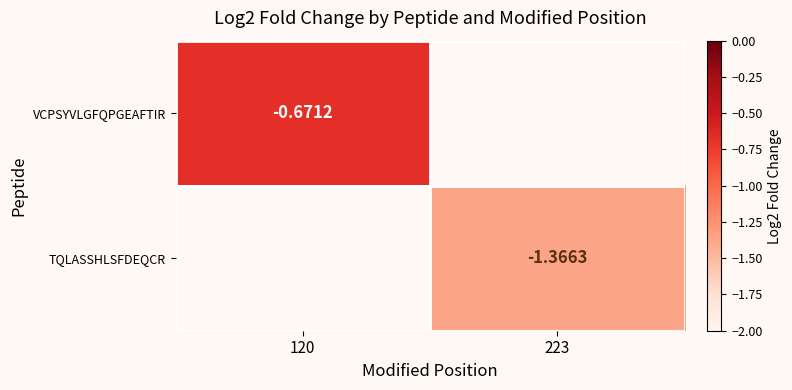

Is the value of TQLASSHLSFDEQCR at 223 greater than the value of VCPSYVLGFQPGEAFTIR at 120?

No